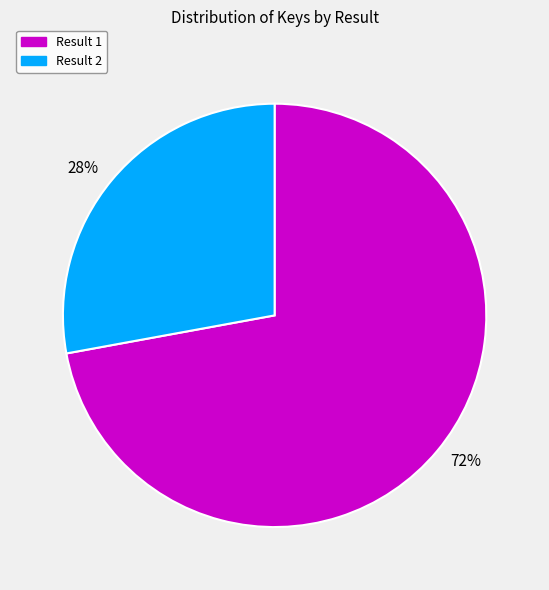

Which slice is the smallest?

Result 2